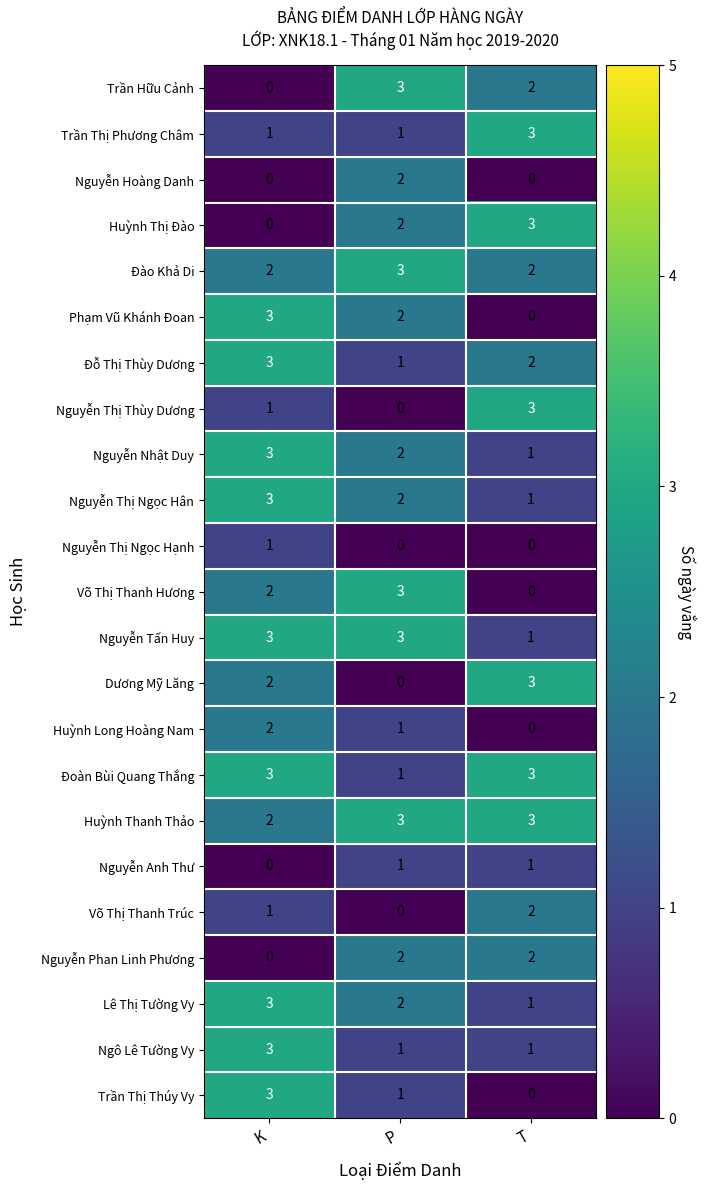

Which series changed the most between K and P?

Trần Hữu Cảnh